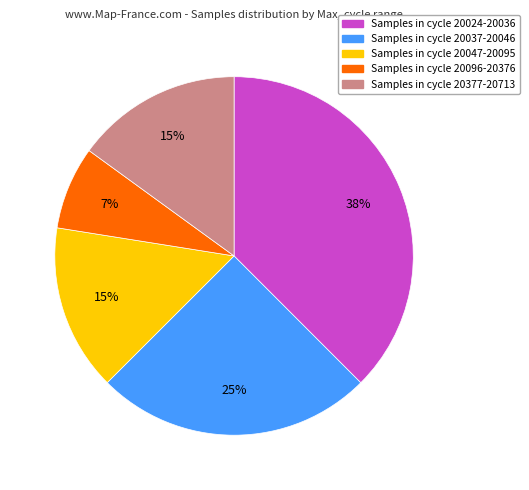

How many segments does this pie chart have?

5